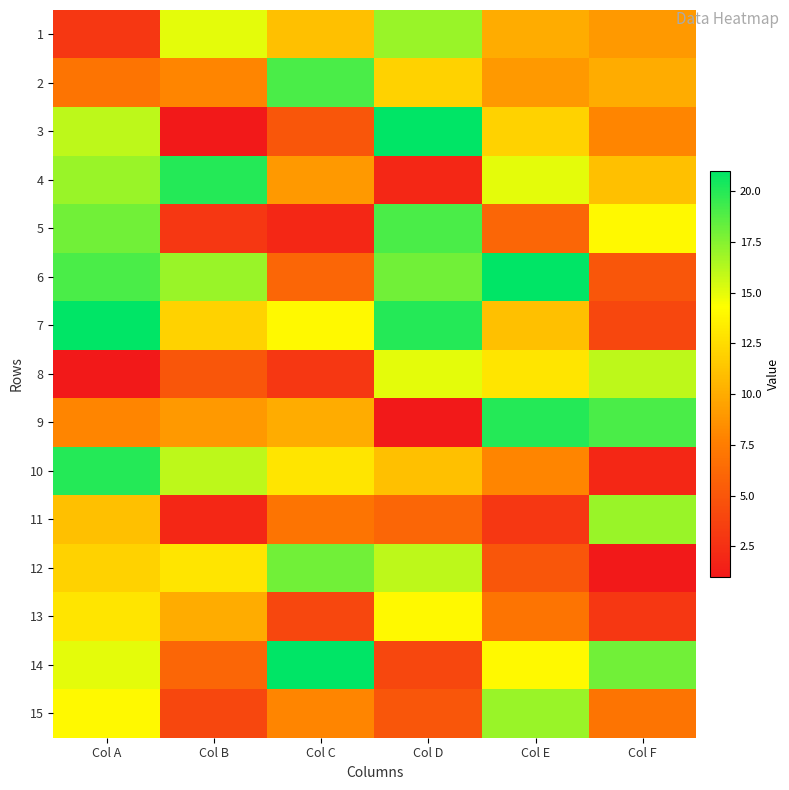

Reading left to right, extract all data points from this chart.

1: Col A=3	Col B=15	Col C=11	Col D=17	Col E=10	Col F=9
2: Col A=7	Col B=8	Col C=19	Col D=12	Col E=9	Col F=10
3: Col A=16	Col B=1	Col C=5	Col D=21	Col E=12	Col F=8
4: Col A=17	Col B=20	Col C=9	Col D=2	Col E=15	Col F=11
5: Col A=18	Col B=3	Col C=2	Col D=19	Col E=6	Col F=14
6: Col A=19	Col B=17	Col C=6	Col D=18	Col E=21	Col F=5
7: Col A=21	Col B=12	Col C=14	Col D=20	Col E=11	Col F=4
8: Col A=1	Col B=5	Col C=3	Col D=15	Col E=13	Col F=16
9: Col A=8	Col B=9	Col C=10	Col D=1	Col E=20	Col F=19
10: Col A=20	Col B=16	Col C=13	Col D=11	Col E=8	Col F=2
11: Col A=11	Col B=2	Col C=7	Col D=6	Col E=3	Col F=17
12: Col A=12	Col B=13	Col C=18	Col D=16	Col E=5	Col F=1
13: Col A=13	Col B=10	Col C=4	Col D=14	Col E=7	Col F=3
14: Col A=15	Col B=6	Col C=21	Col D=4	Col E=14	Col F=18
15: Col A=14	Col B=4	Col C=8	Col D=5	Col E=17	Col F=7